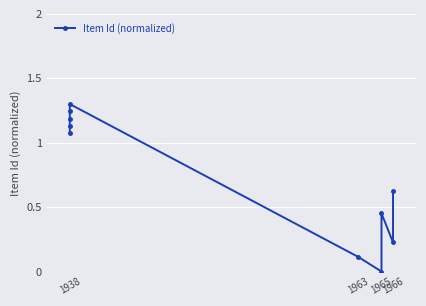

The value at 1938 is 1.1. True or false?

True